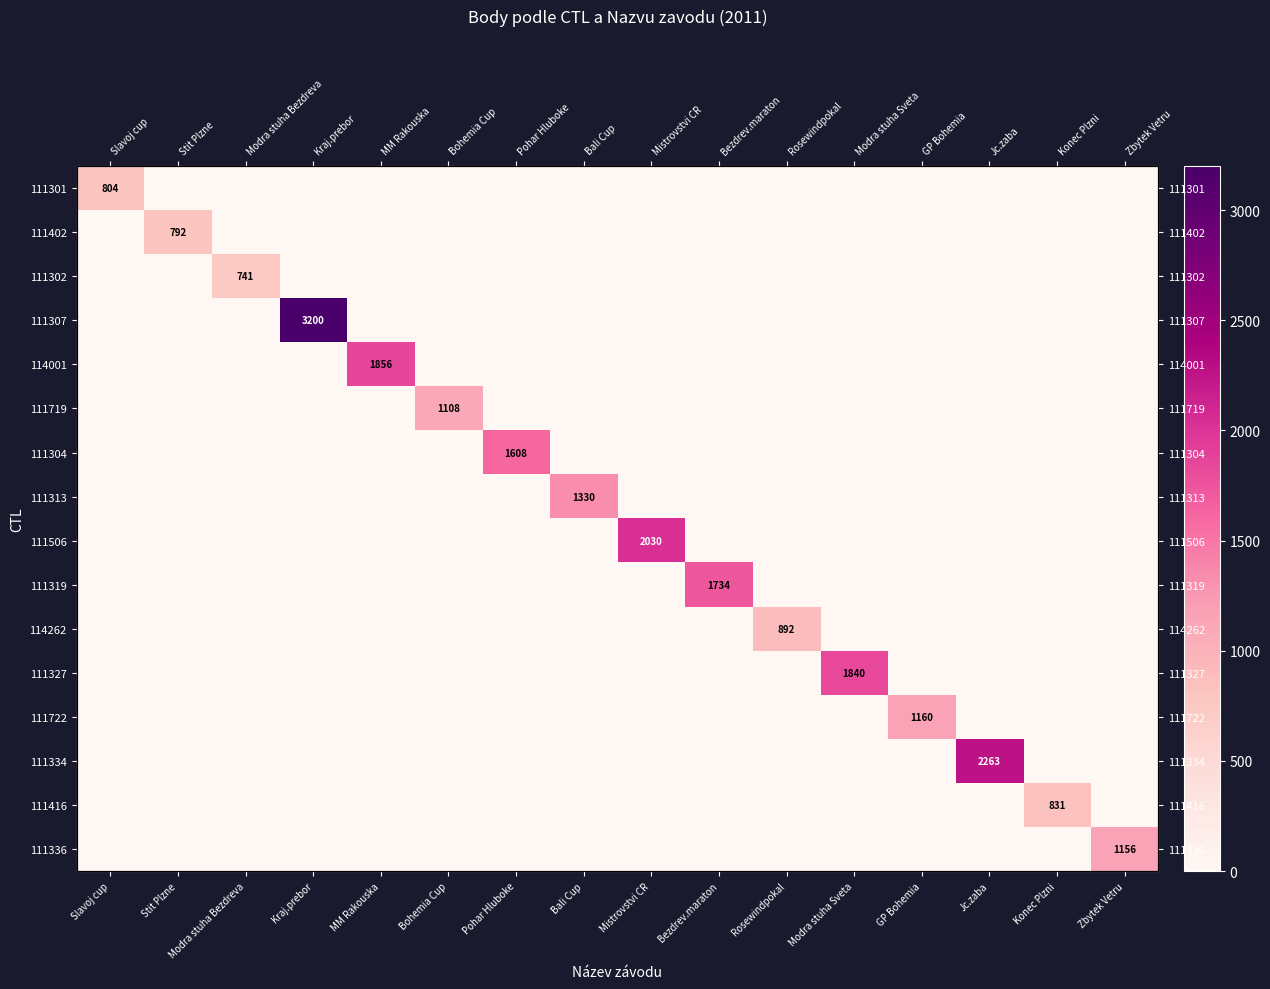

List the series in order of their peak value, highest first.

111307, 111334, 111506, 114001, 111327, 111319, 111304, 111313, 111722, 111336, 111719, 114262, 111416, 111301, 111402, 111302